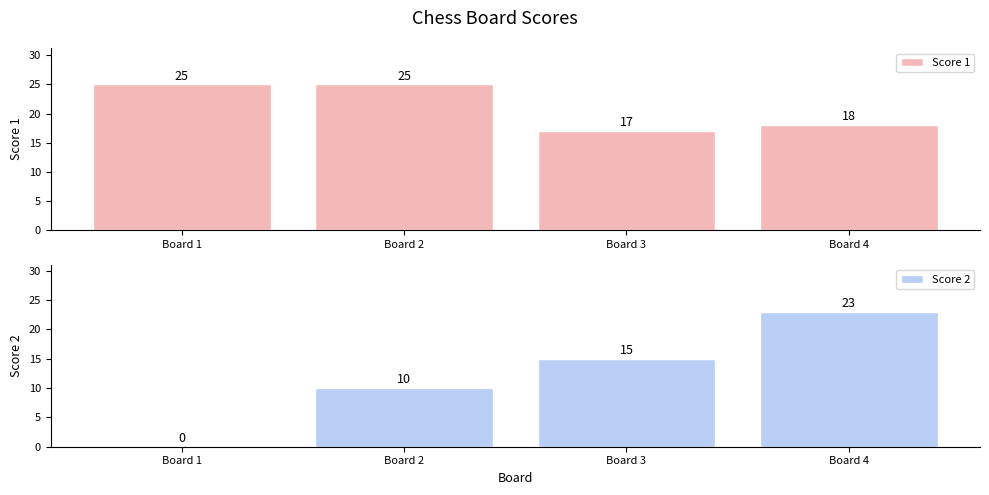

Which category has the highest value in the Score 2 series?

Board 4